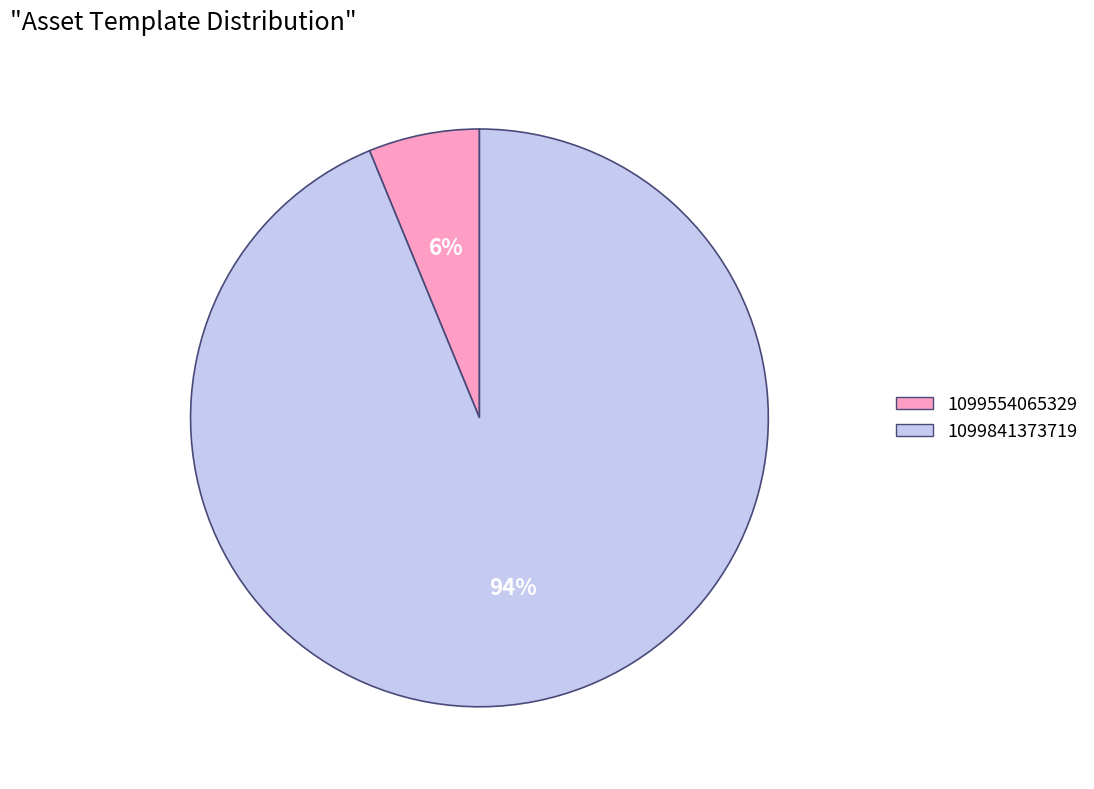

Does 1099841373719 represent more than half of the total?

Yes